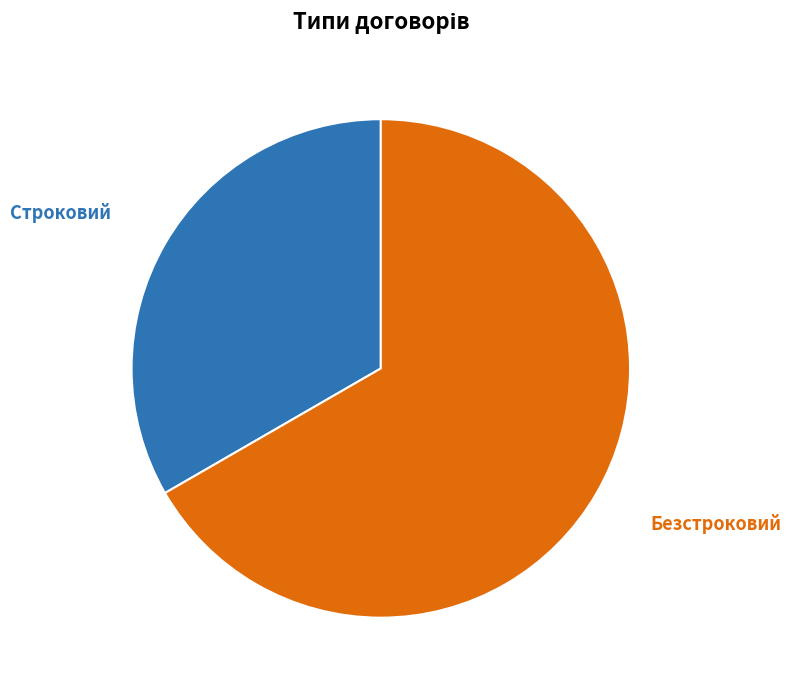

Does any single category account for the majority?

Yes